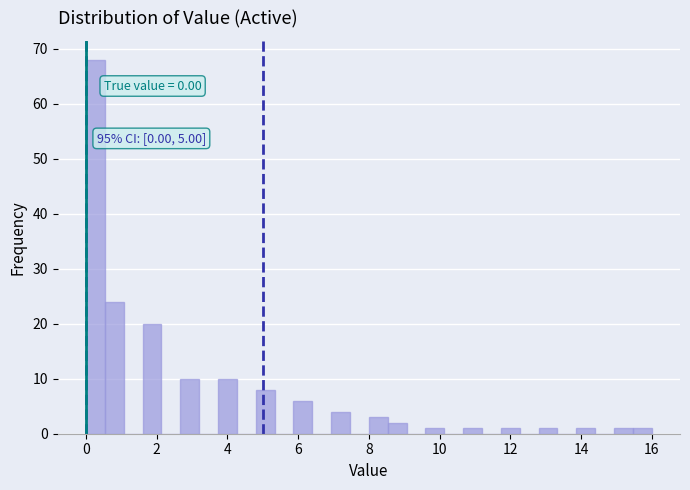

Read against the x-axis, roughly where is the centre of the tallest bar?

0.2